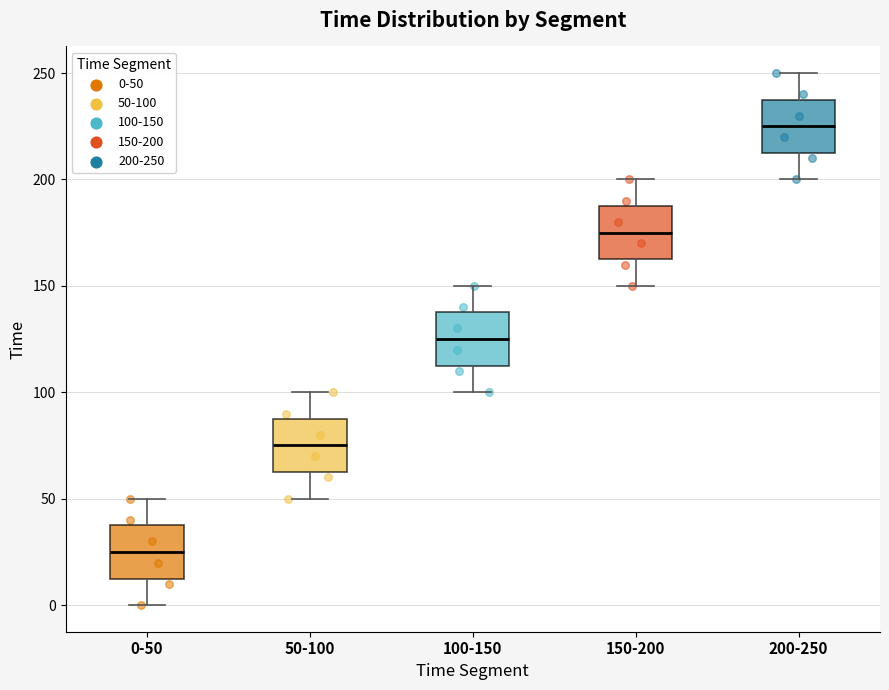

Which box has the lowest median line?

0-50